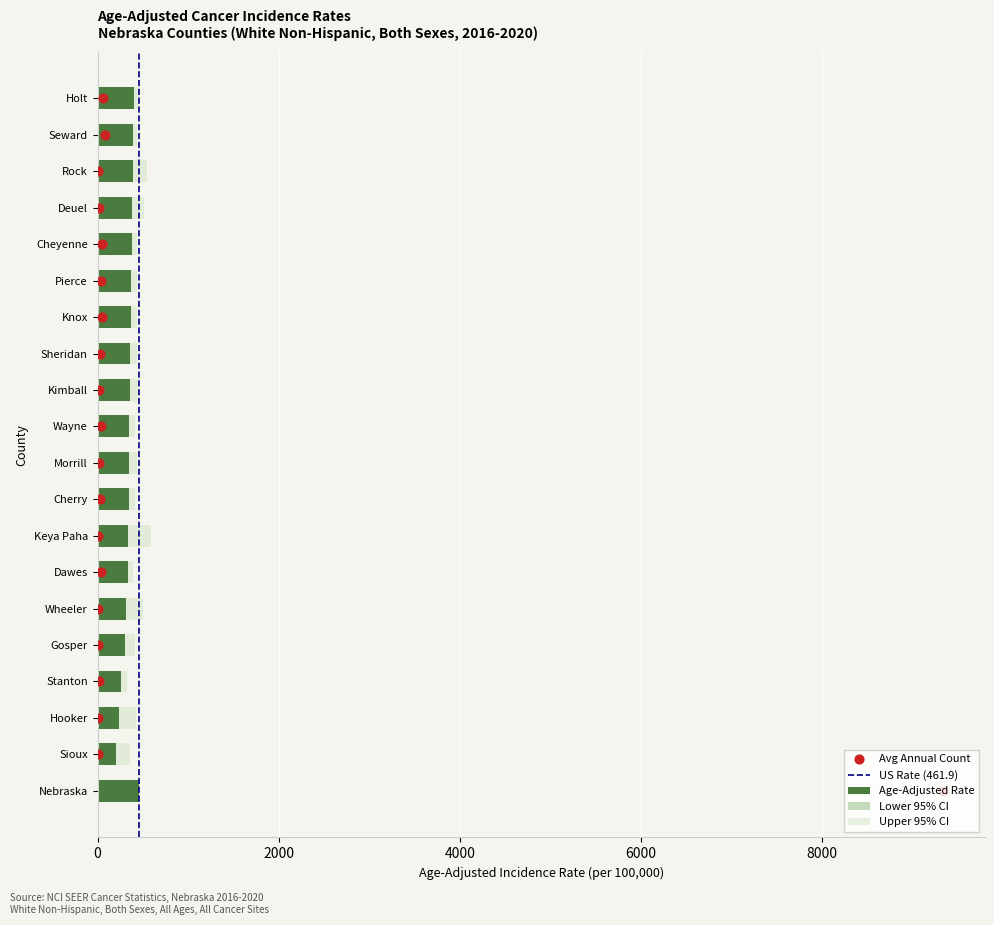

Which series contains the highest Y value?

Upper 95% CI